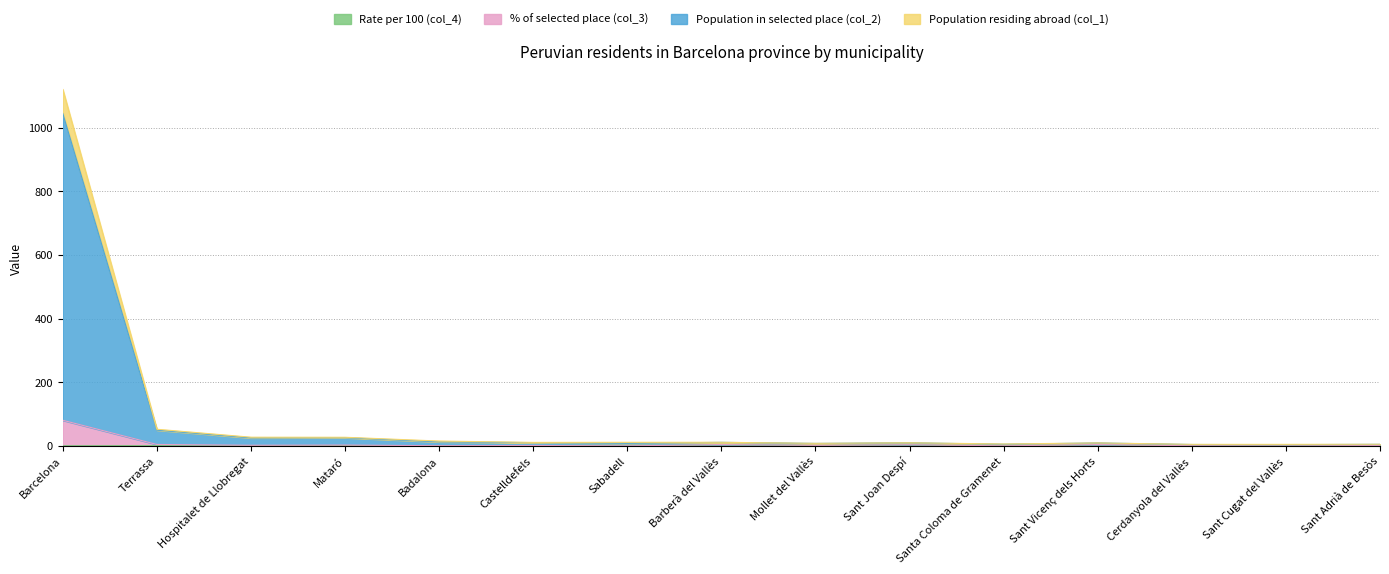

What is the difference between the maximum and minimum values in the % of selected place (col_3) series?

80.6